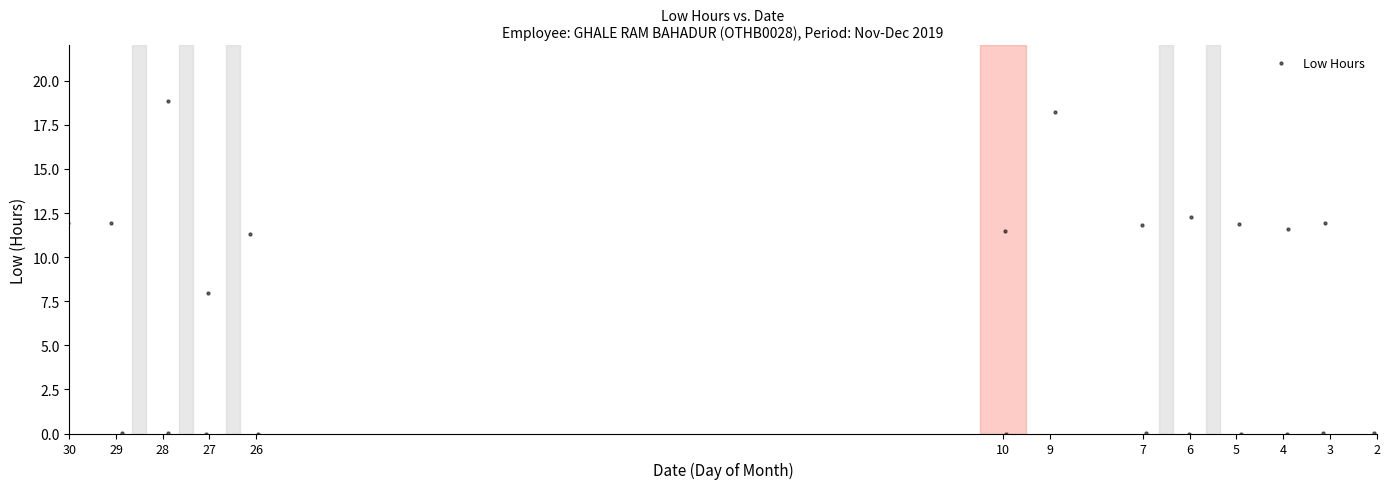

What Y value in the scatter plot is closest to 9?

8.0